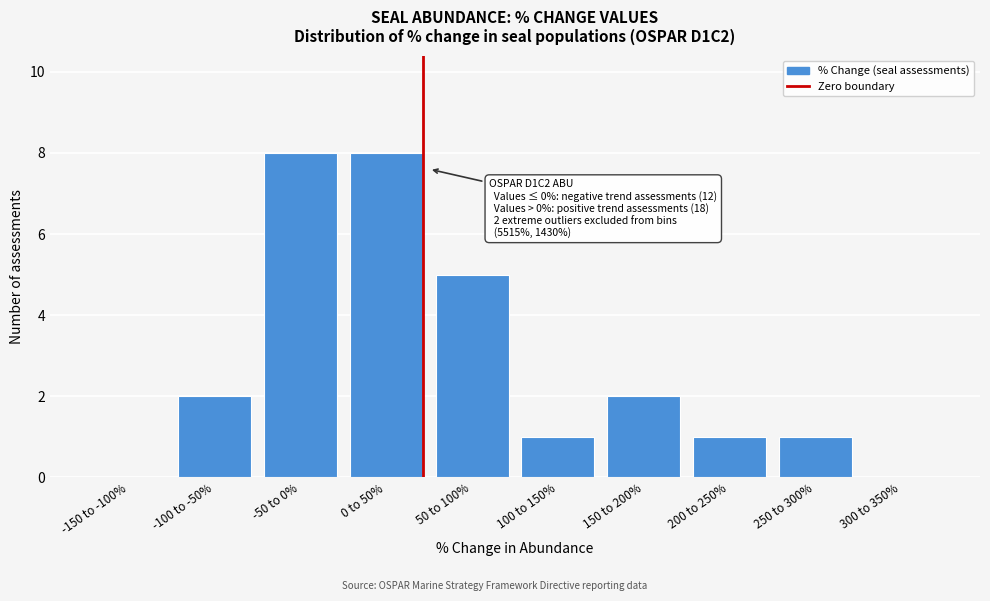

Reading left to right, transcribe all the data shown in this chart.

-150 to -100%=0	-100 to -50%=2	-50 to 0%=8	0 to 50%=8	50 to 100%=5	100 to 150%=1	150 to 200%=2	200 to 250%=1	250 to 300%=1	300 to 350%=0